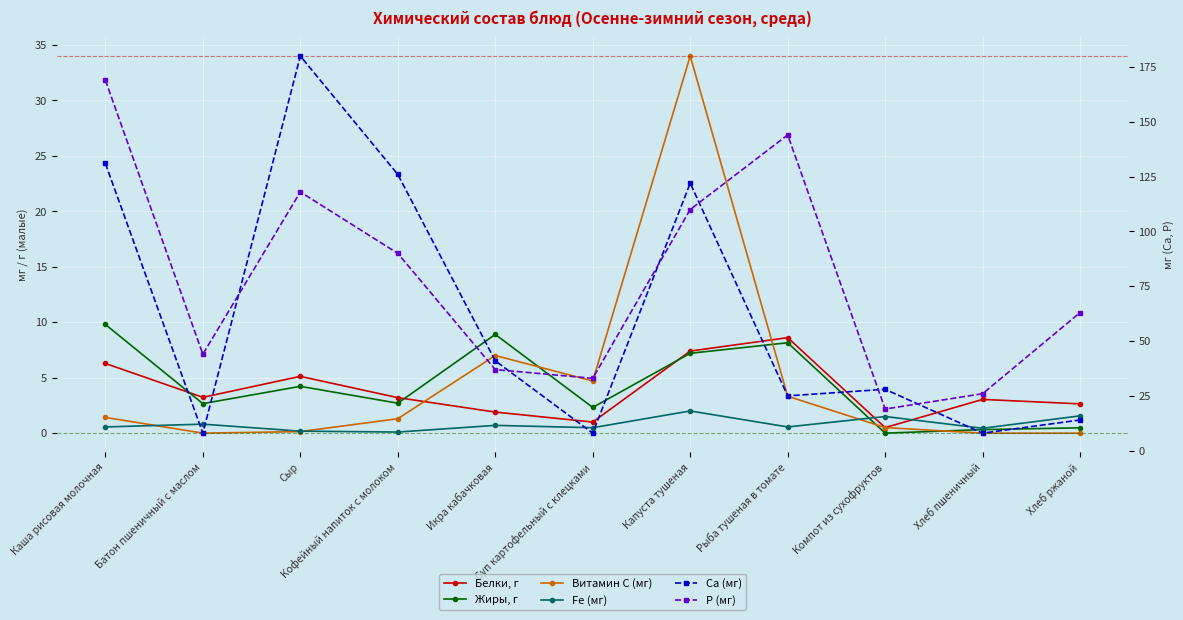

What is the label of the 9th point from the right?

Сыр